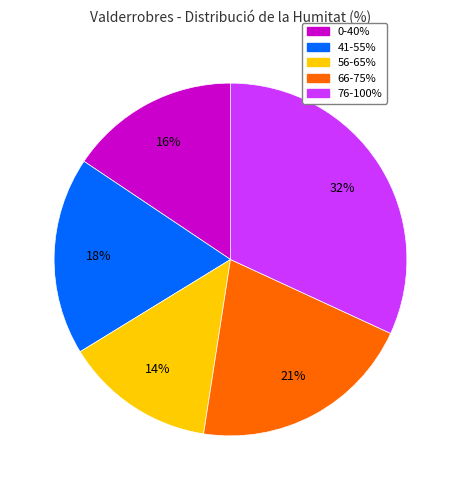

How many slices are in this pie chart?

5